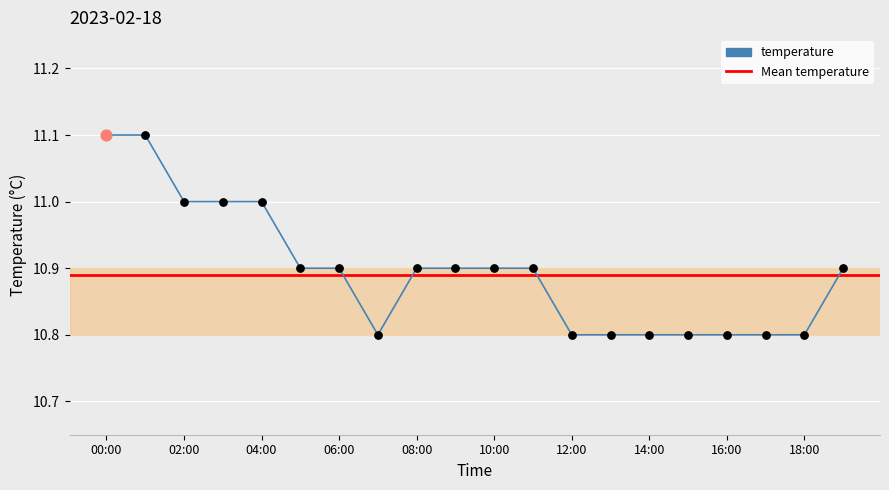

Which has a higher value, 02:00 or 18:00?

02:00